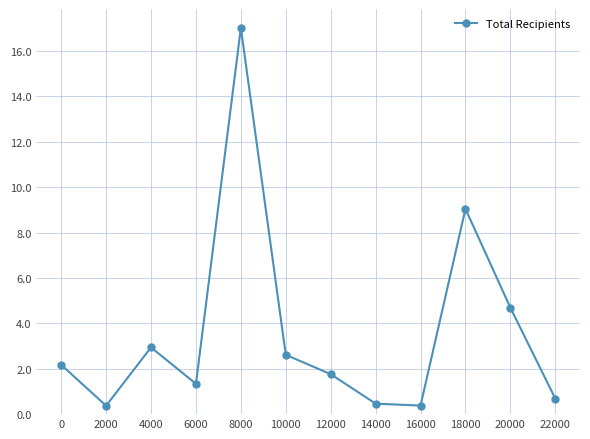

What is the sum of the values at 2000 and 8000?

17.4